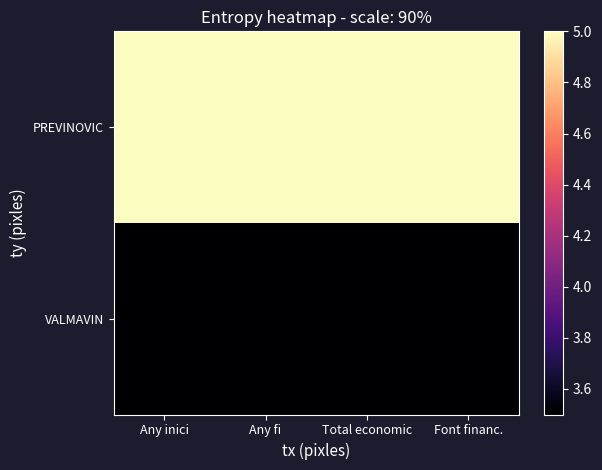

Reading right to left, list all the values displayed in this chart.

PREVINOVIC: Font financ.=5.0	Total economic=5.0	Any fi=5.0	Any inici=5.0
VALMAVIN: Font financ.=3.5	Total economic=3.5	Any fi=3.5	Any inici=3.5